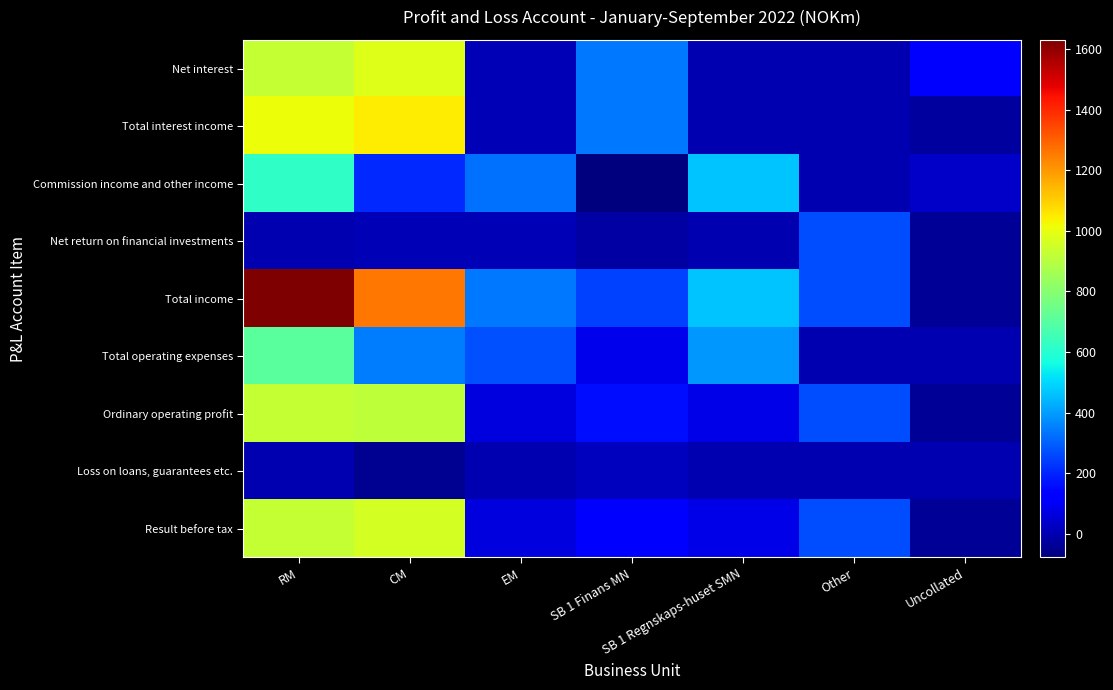

How many data points does each series have?

7